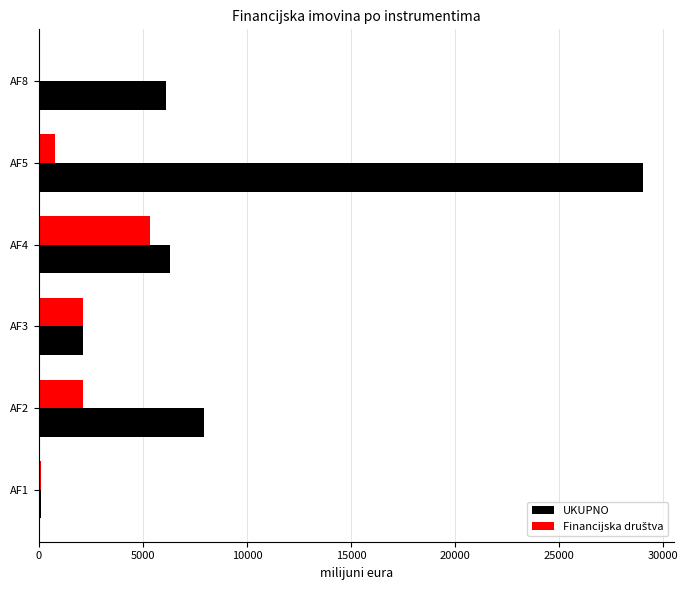

What is the sum of all UKUPNO values?

51609.2